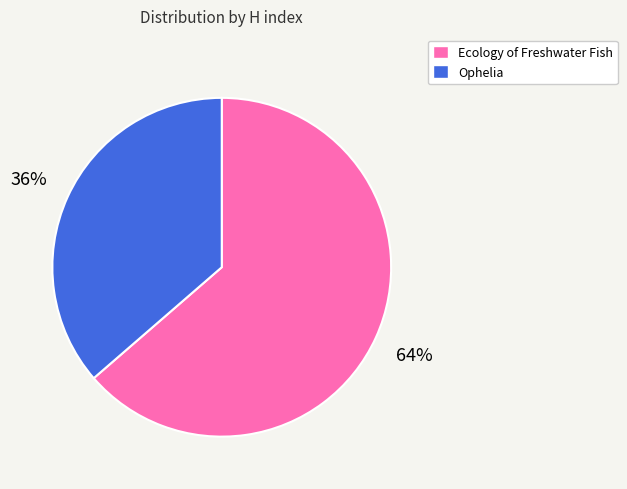

Rank the categories by value from highest to lowest.

Ecology of Freshwater Fish, Ophelia